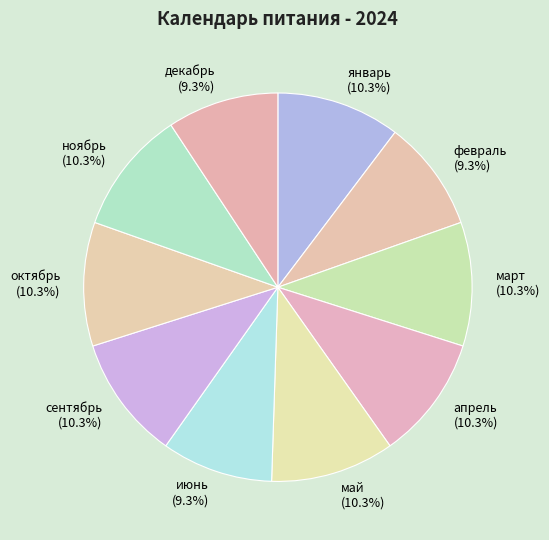

To the nearest percent, what is the combined percentage of декабрь and январь?

20%